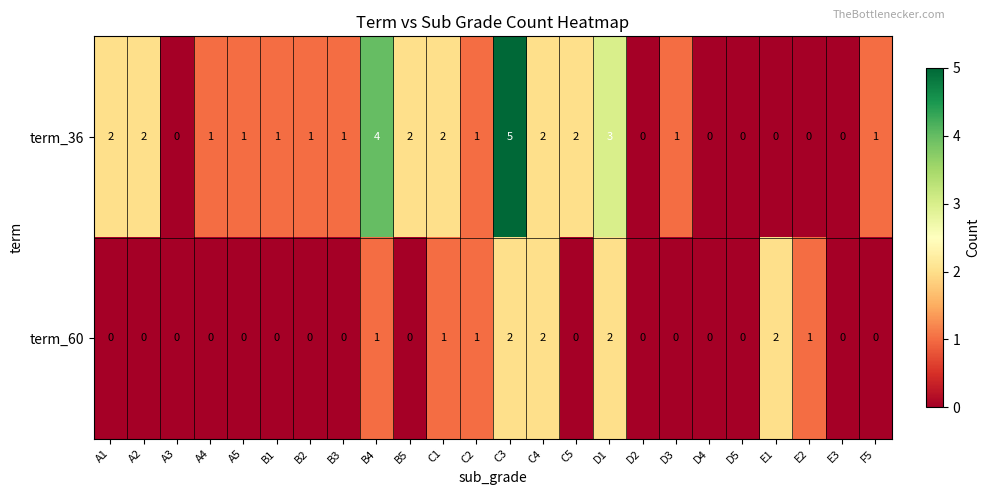

What is the spread (max minus min) of values at E1?

2